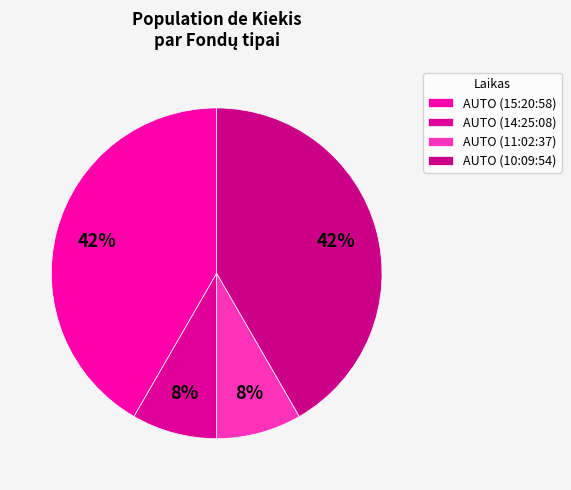

Which category has the biggest portion of the pie?

AUTO (15:20:58)